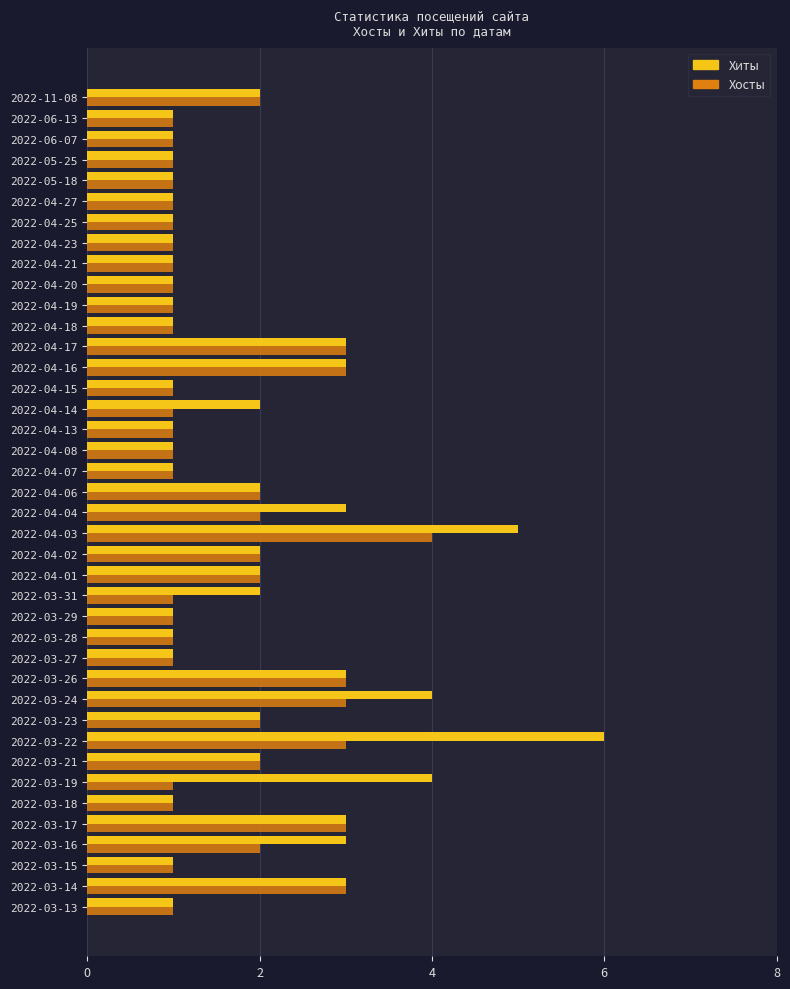

Which category has the highest value across all series?

2022-03-22